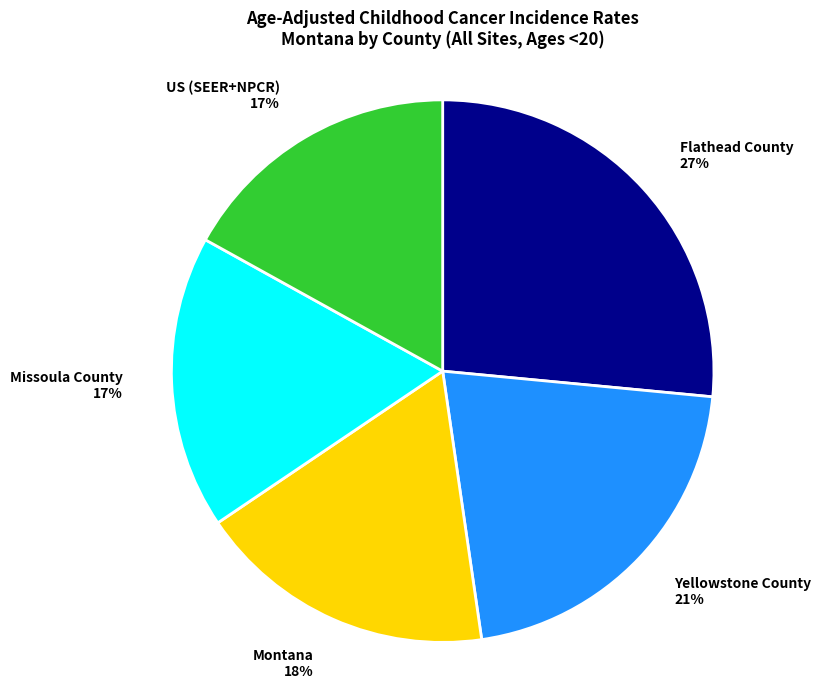

Is it true that Flathead County is 36% of the pie?

False